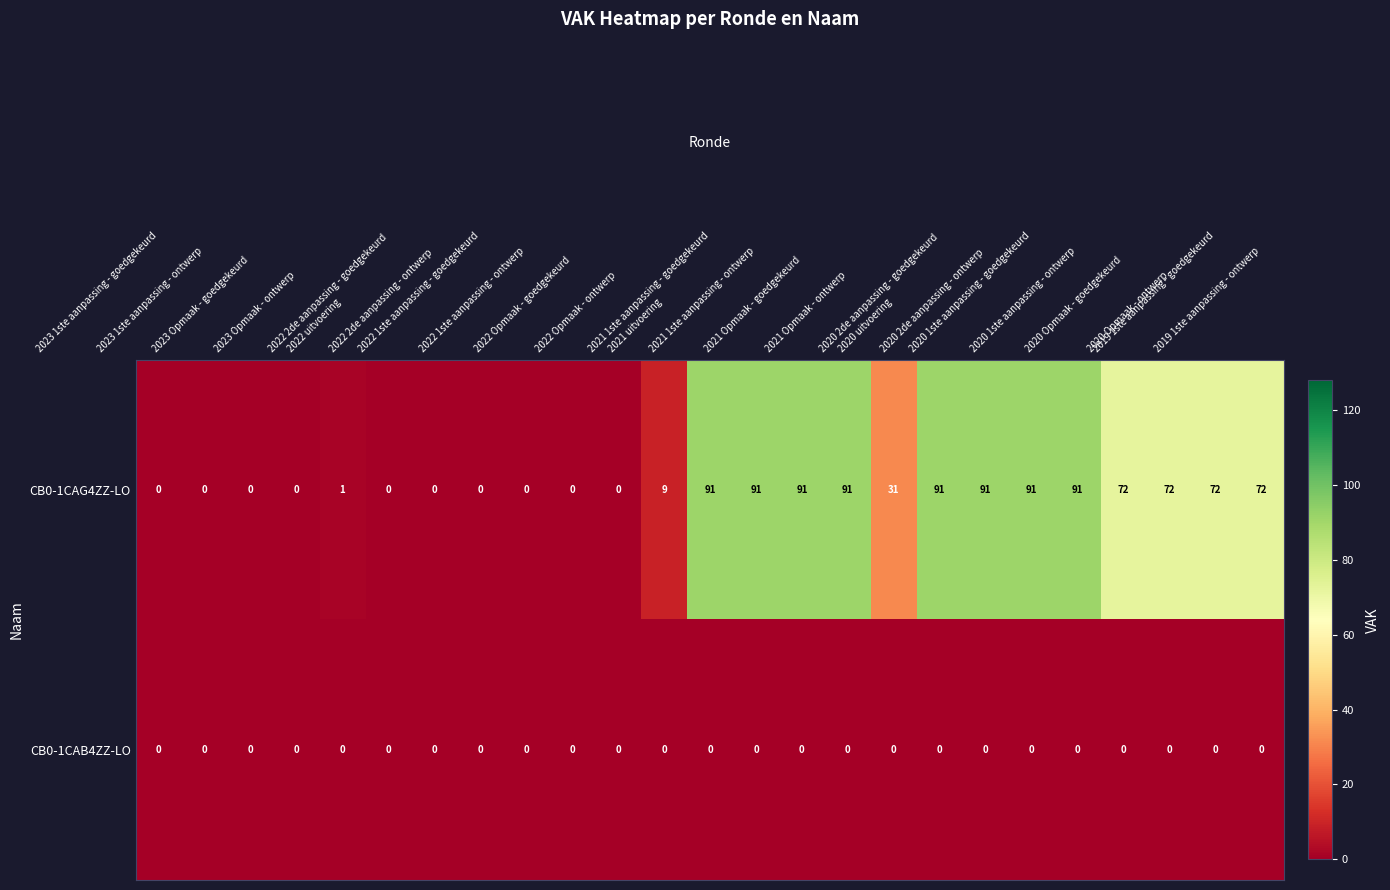

How many distinct data groups are displayed?

2